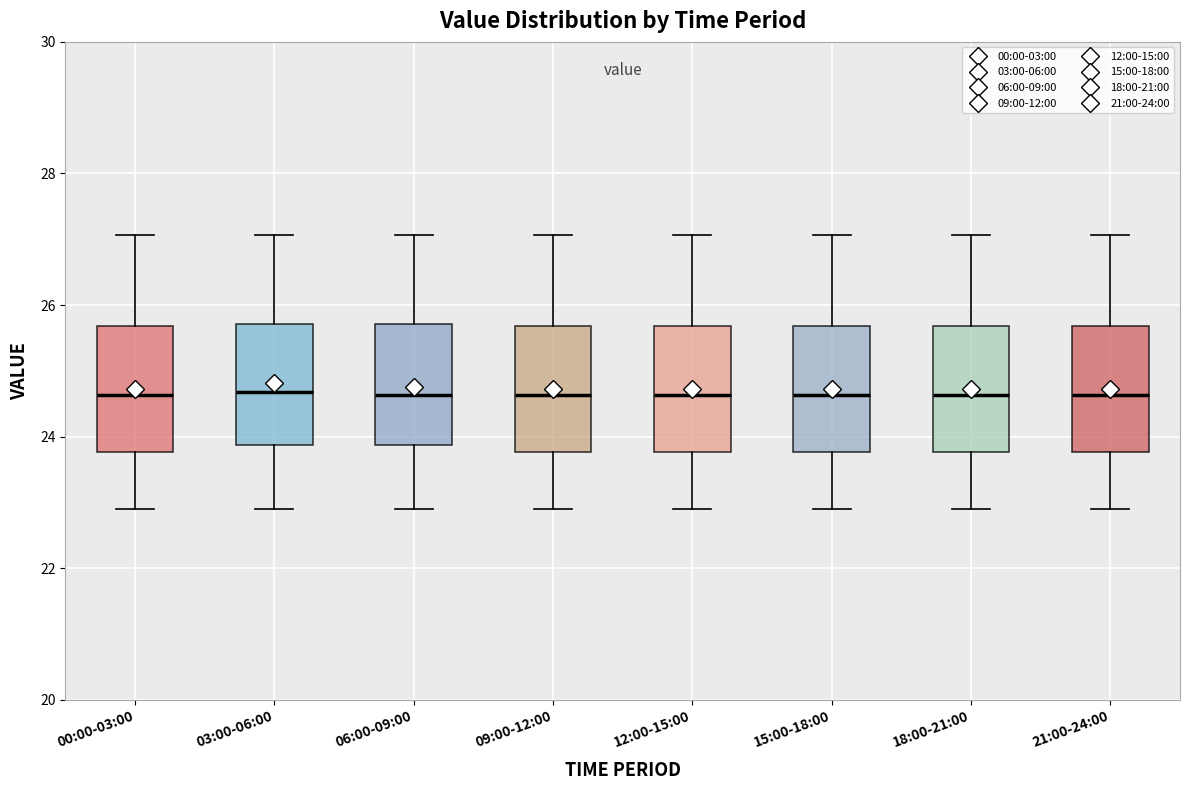

Where is the lower edge of the box for 03:00-06:00 on the y-axis? The values are not printed on the chart, so give them approximately, as read against the axis.

23.8